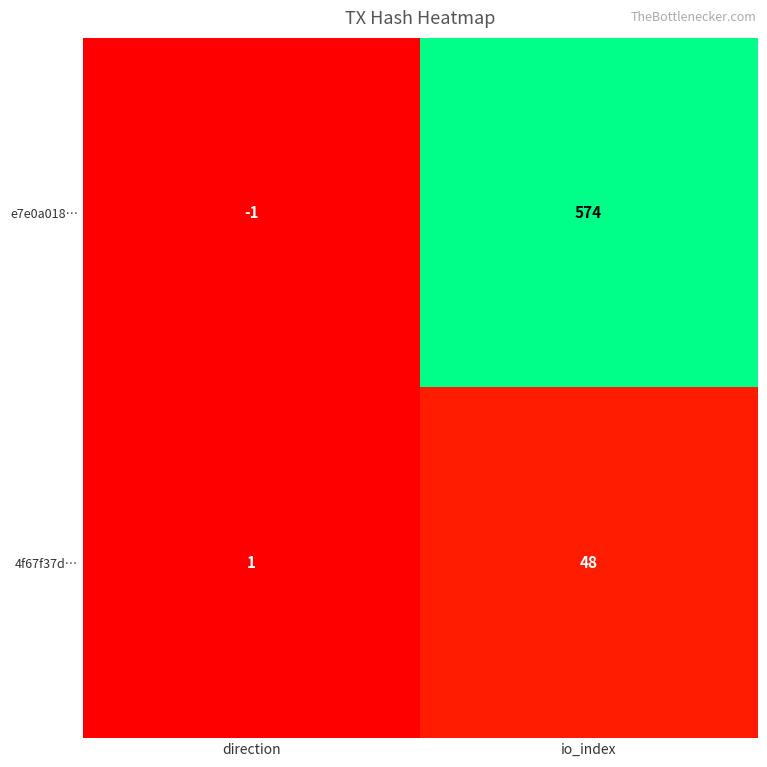

How many distinct data groups are displayed?

2